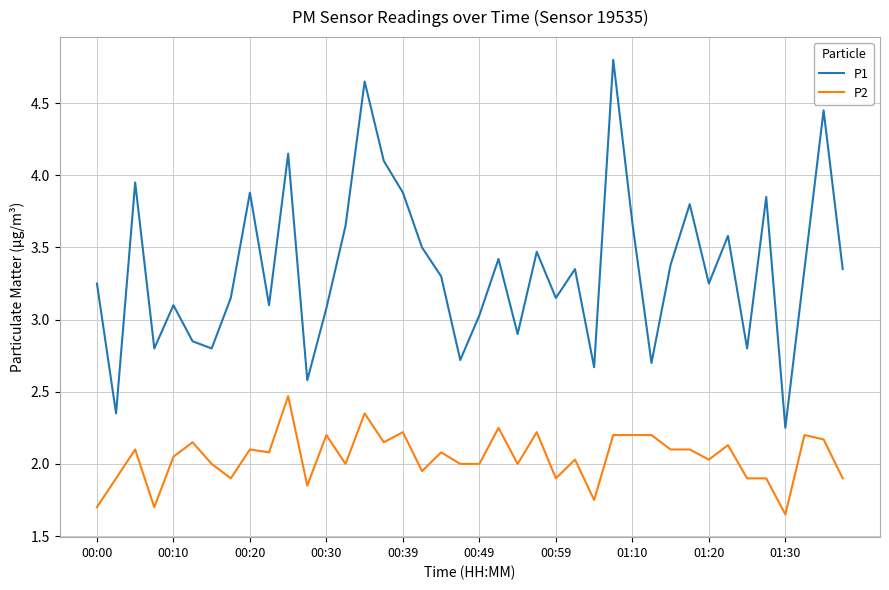

What is the difference between the second highest and minimum values in the P2 series?

0.7